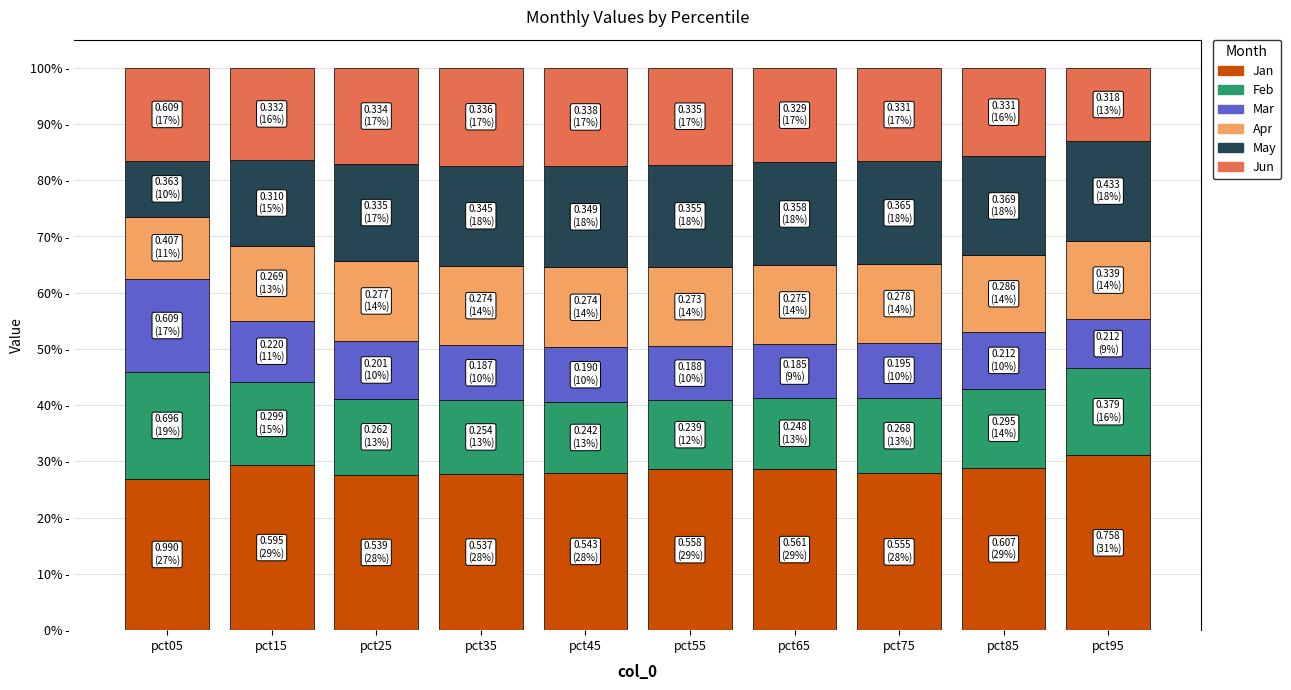

The May series shows 17.7 at pct95. True or false?

True